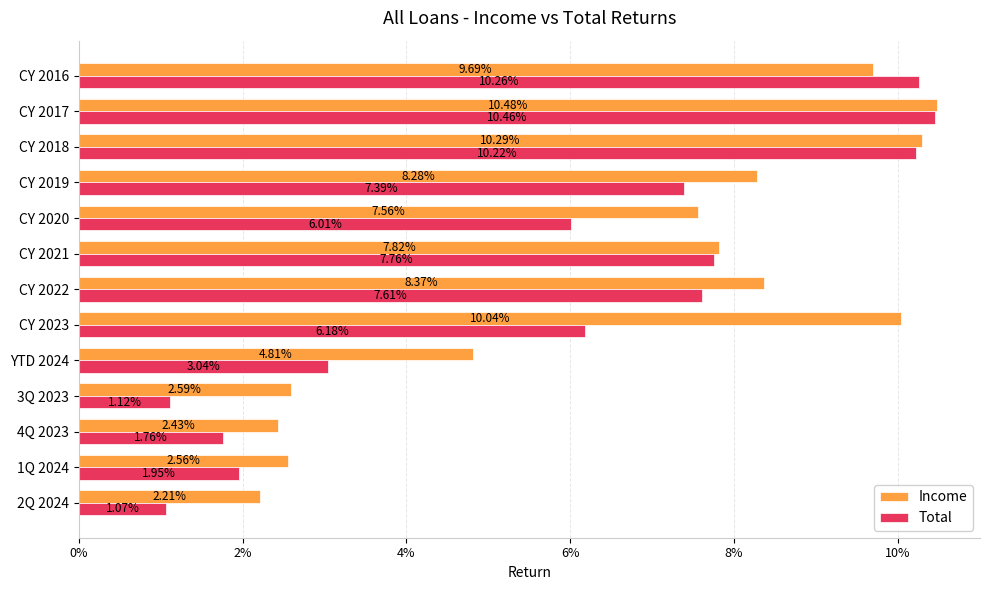

Rank the series by their average value, from highest to lowest.

Income, Total